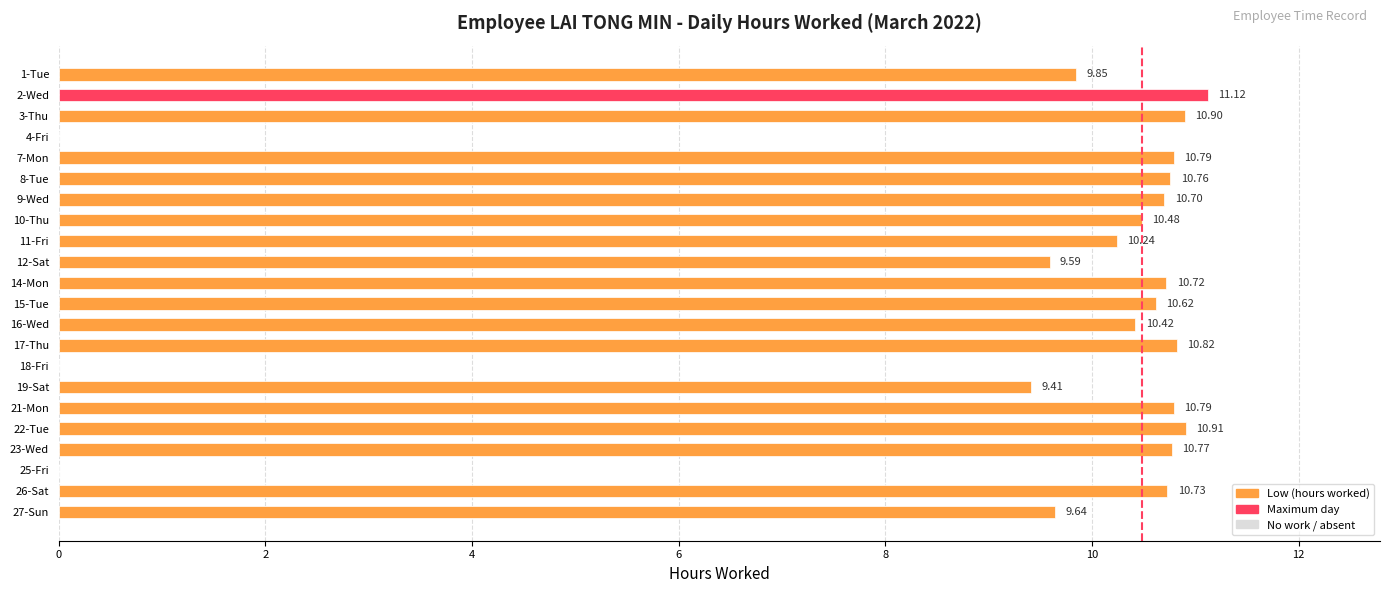

What is the ratio of the value at 21-Mon to the value at 12-Sat?

1.1